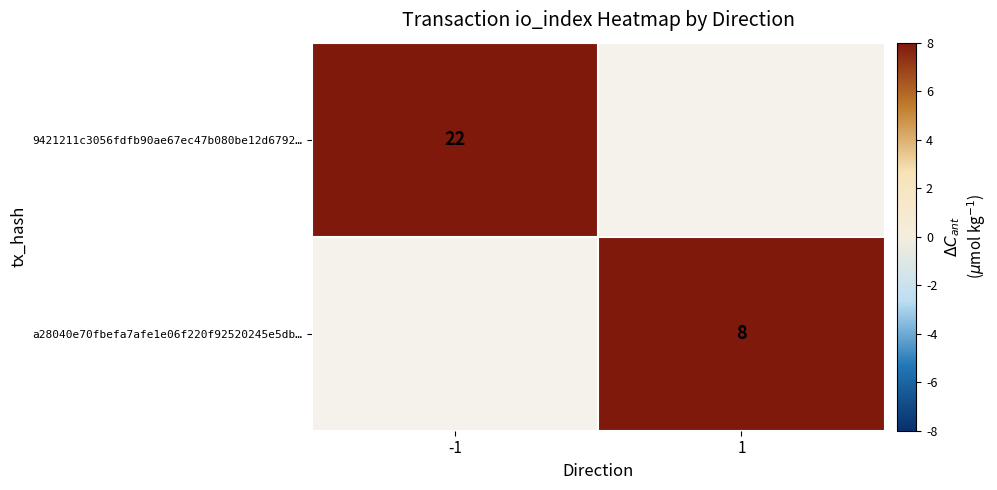

At which category does the chart reach its peak across all series?

-1